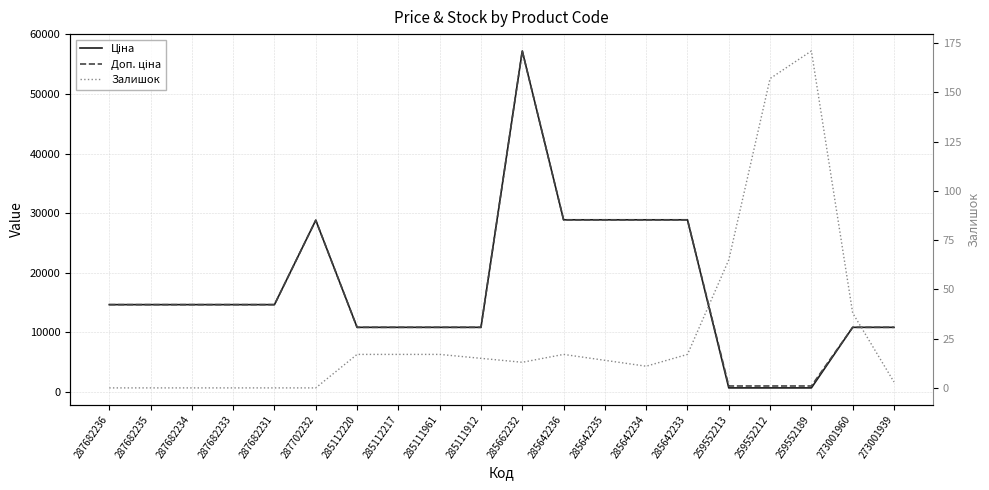

Rank the series at 287682234 from lowest to highest value.

Залишок, Ціна, Доп. ціна